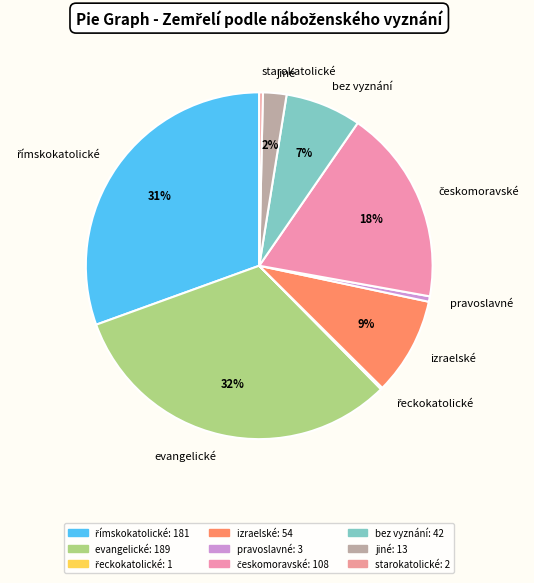

Is there any slice that represents more than half of the pie?

No